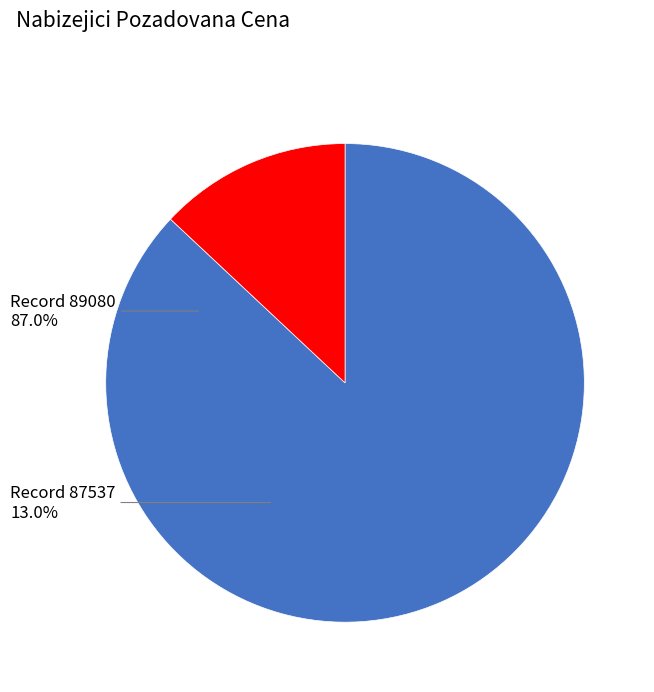

Rank the categories by value from lowest to highest.

87537, 89080